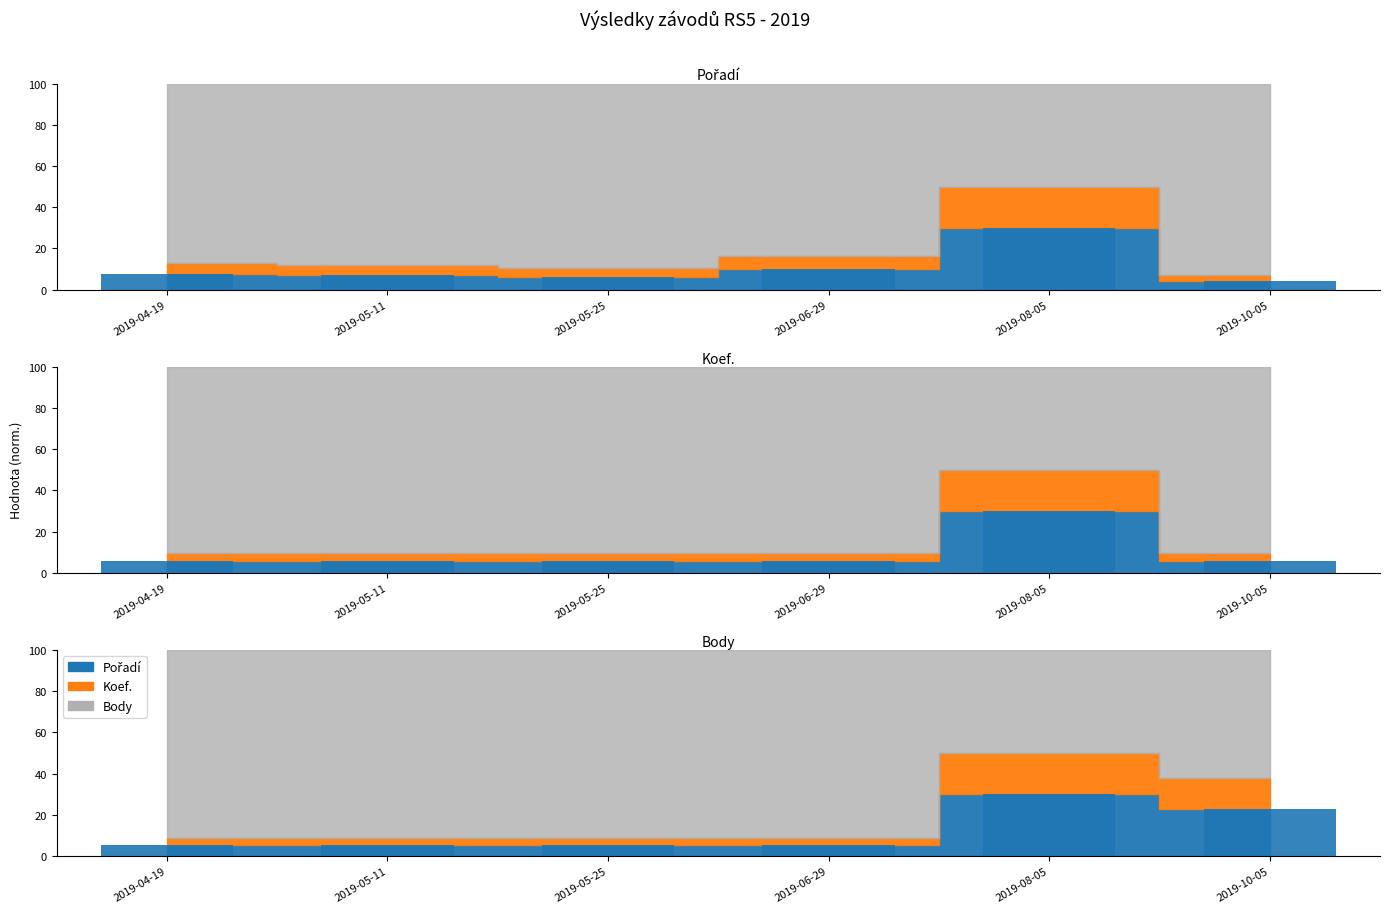

What is the lowest value of the Koef. series?

5.8